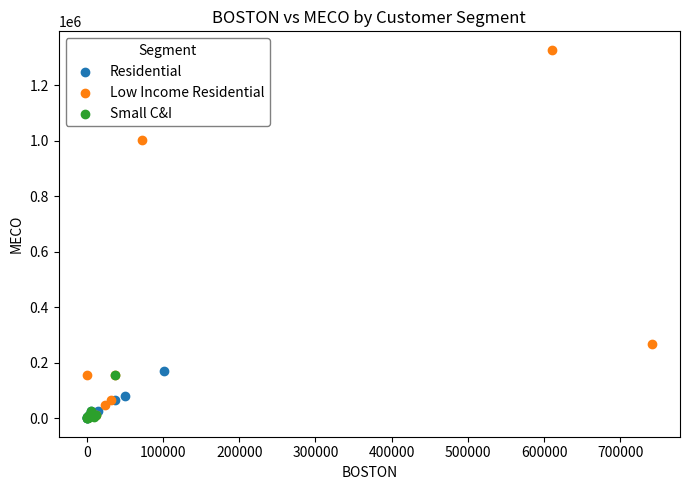

Which series reaches the maximum Y coordinate?

Low Income Residential